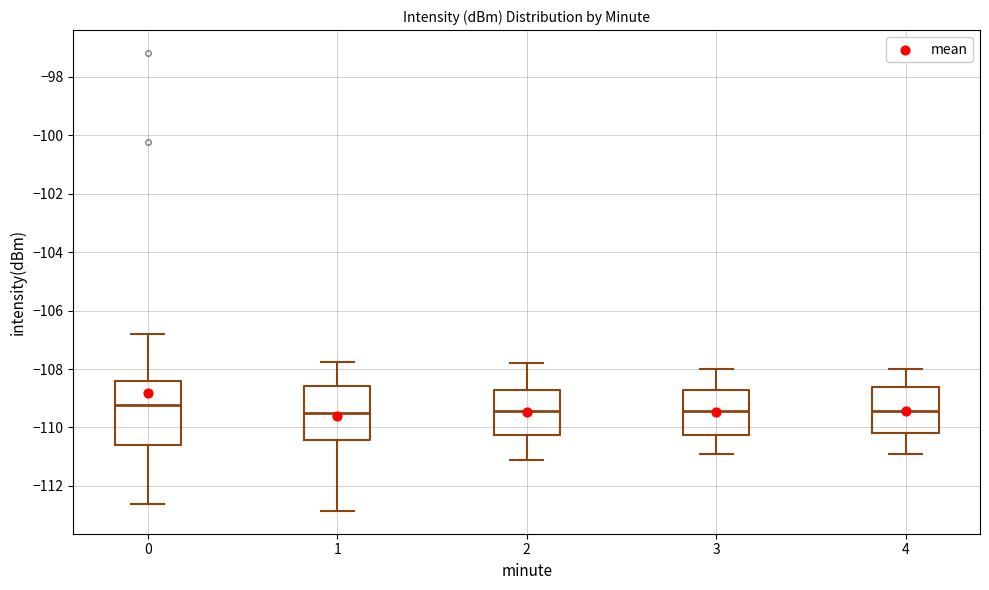

Where is the lower edge of the box at x = 0 on the y-axis? The values are not printed on the chart, so give them approximately, as read against the axis.

-110.6